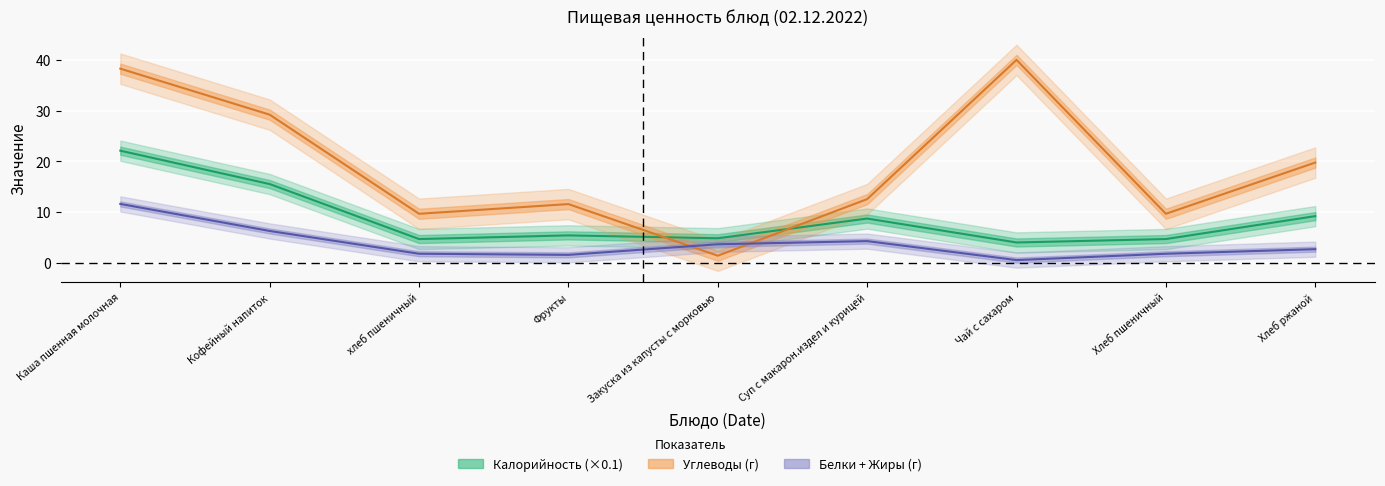

What position from the left is Кофейный напиток?

2